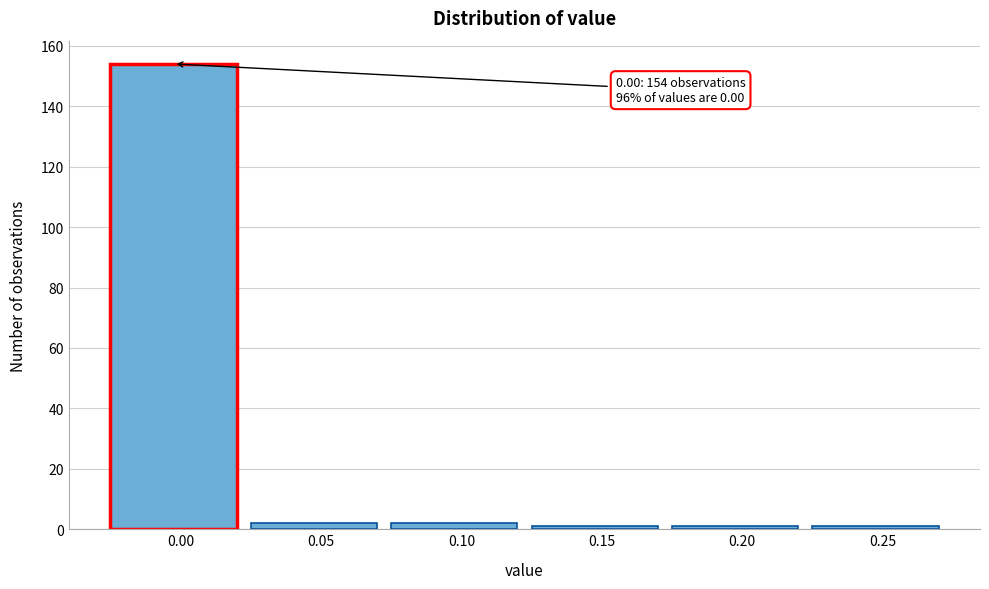

Reading left to right, what are all the values shown in this chart?

0.00=154	0.05=2	0.10=2	0.15=1	0.20=1	0.25=1